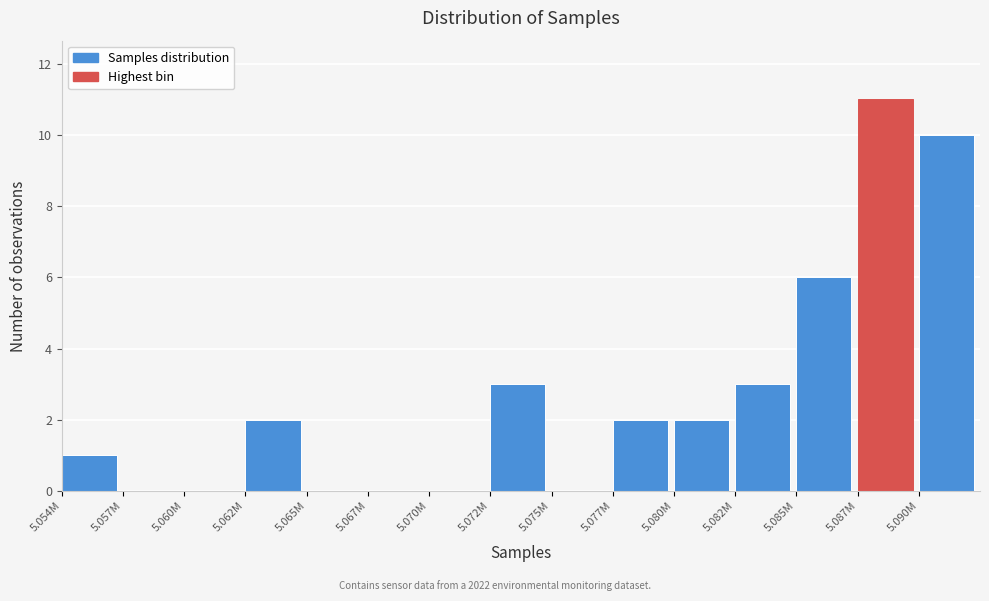

Reading right to left, what are all the values shown in this chart?

5.090M=10	5.087M=11	5.085M=6	5.082M=3	5.080M=2	5.077M=2	5.075M=0	5.072M=3	5.070M=0	5.067M=0	5.065M=0	5.062M=2	5.060M=0	5.057M=0	5.054M=1